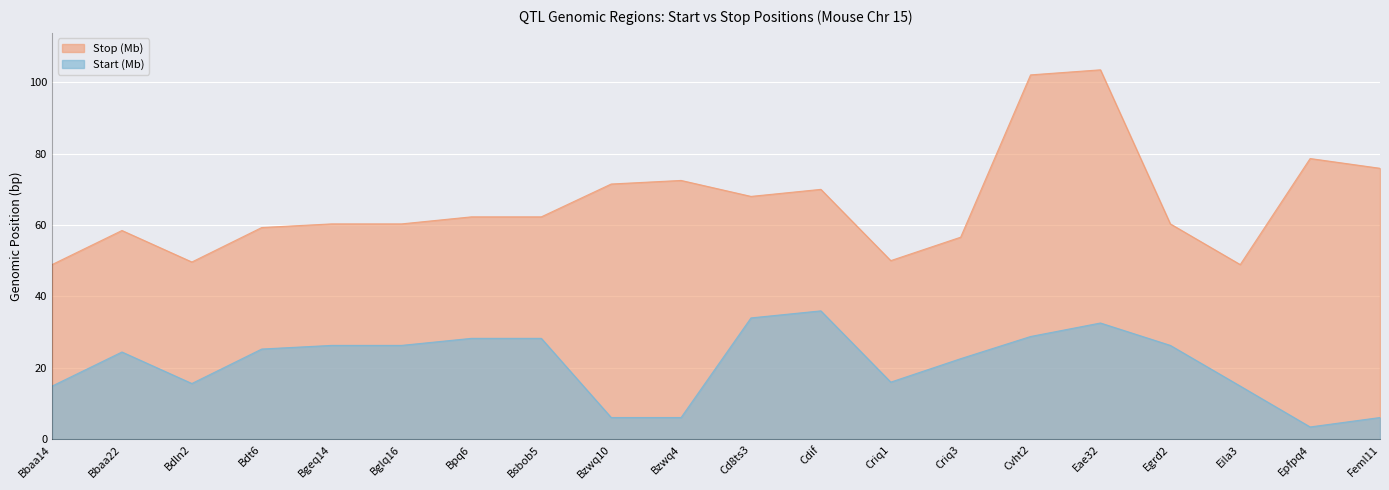

Reading left to right, transcribe all the data shown in this chart.

Start (Mb): 14.9	24.5	15.6	25.3	26.3	26.3	28.3	28.3	6.1	6.1	34.0	36.0	16.0	22.6	28.8	32.6	26.3	14.9	3.5	6.1
Stop (Mb): 48.9	58.5	49.6	59.3	60.3	60.3	62.3	62.3	71.5	72.5	68.0	70.0	50.0	56.6	102.0	103.4	60.3	48.9	78.6	75.9